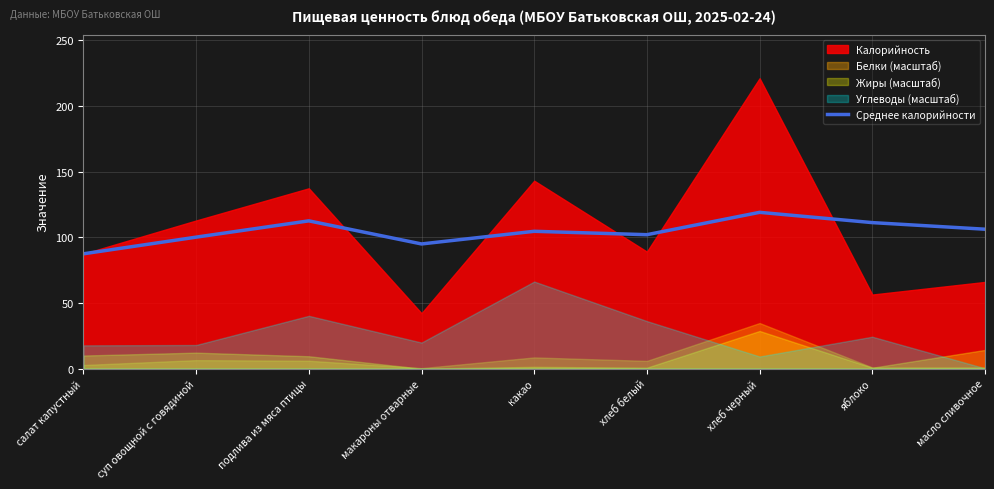

Which label corresponds to the largest value in the chart?

хлеб черный